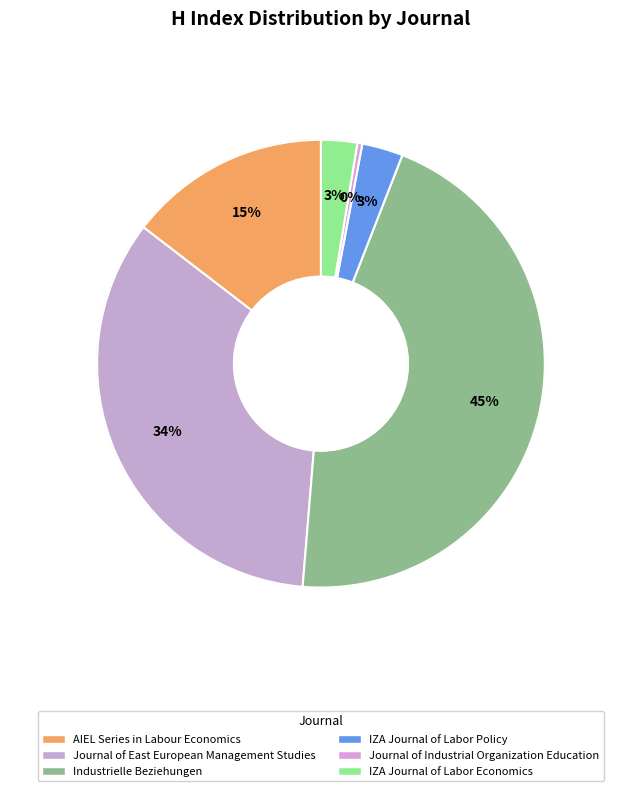

To the nearest percent, what percentage of the pie is IZA Journal of Labor Policy?

3%